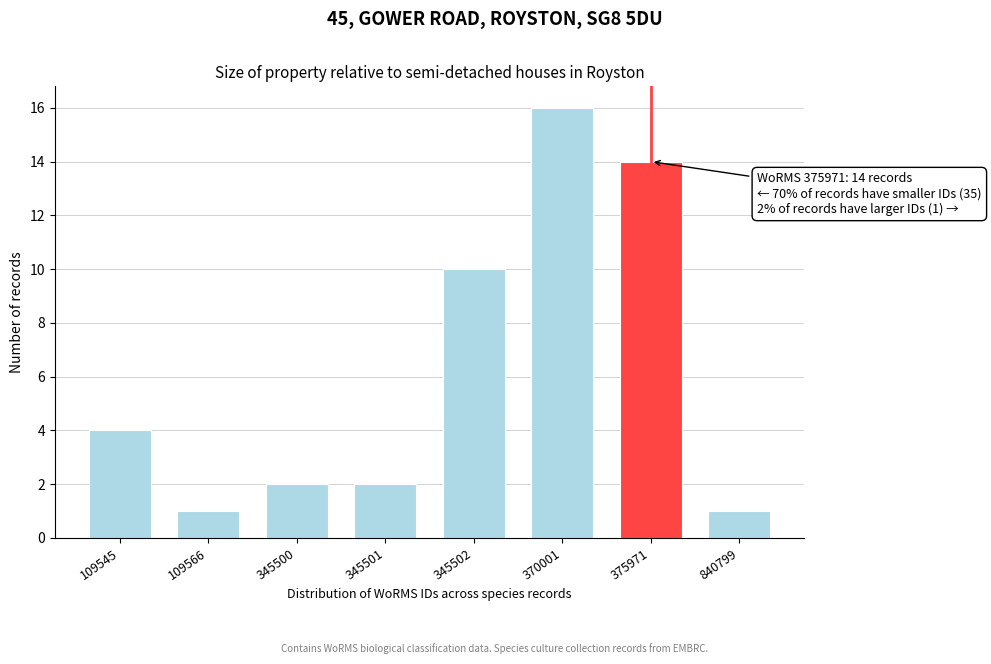

Reading left to right, what are all the values shown in this chart?

4	1	2	2	10	16	14	1